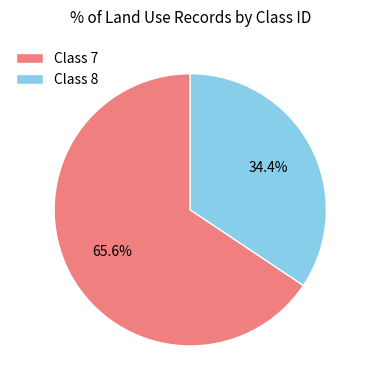

Which slice is the smallest?

Class 8